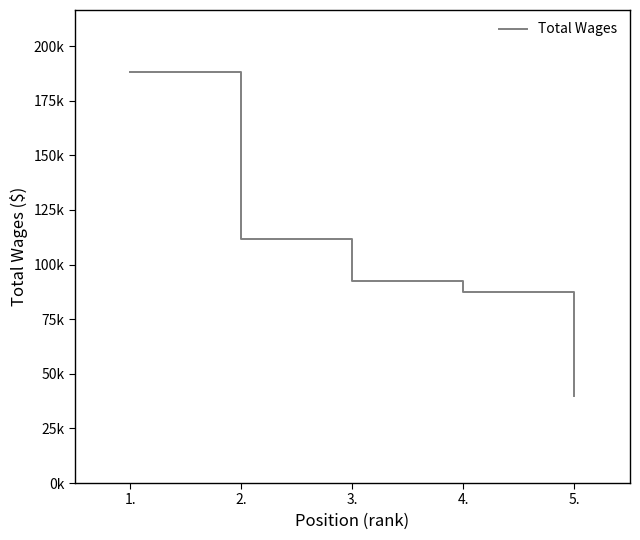

Is it true that the value at 1. is 188258?

True